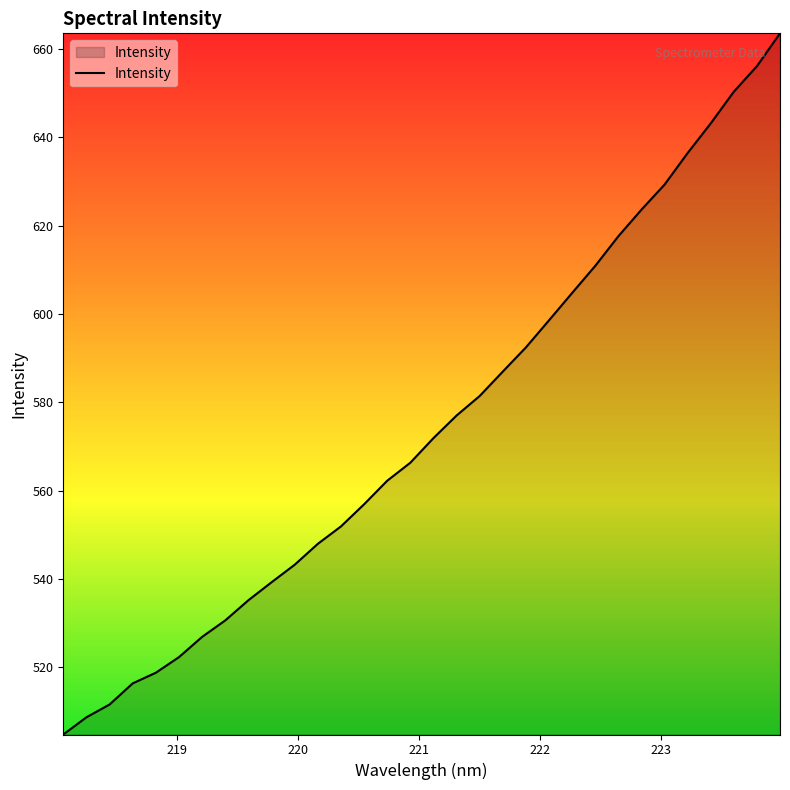

How many lines are shown in the chart?

1